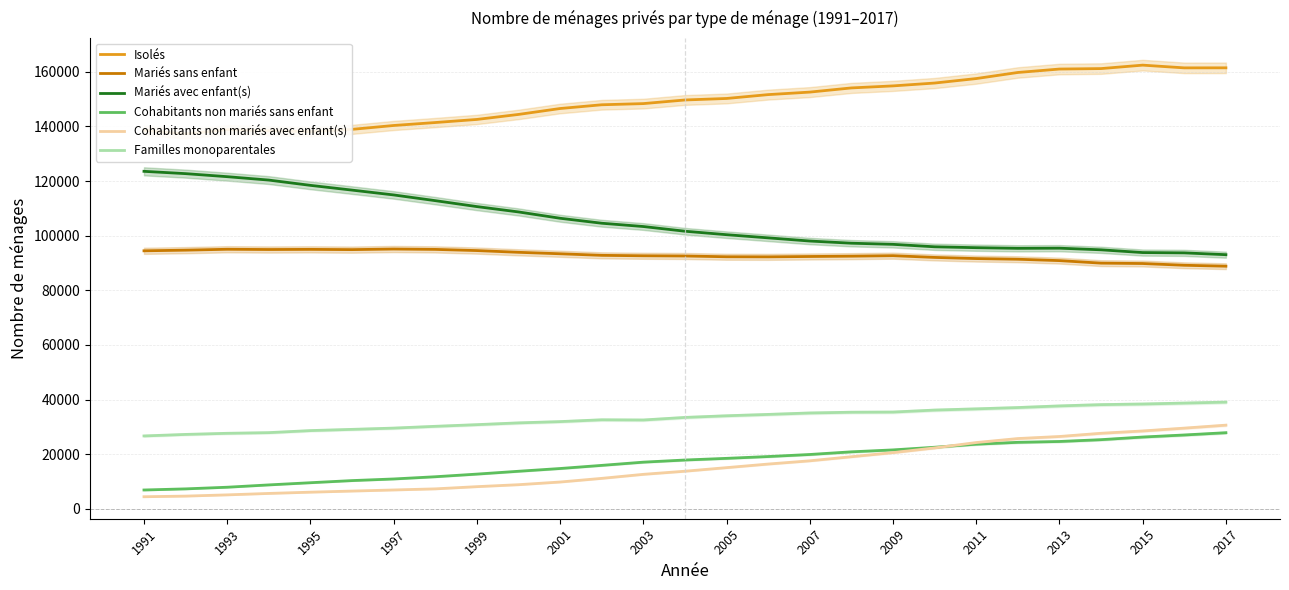

True or false: Familles monoparentales and Mariés sans enfant cross at least once.

False